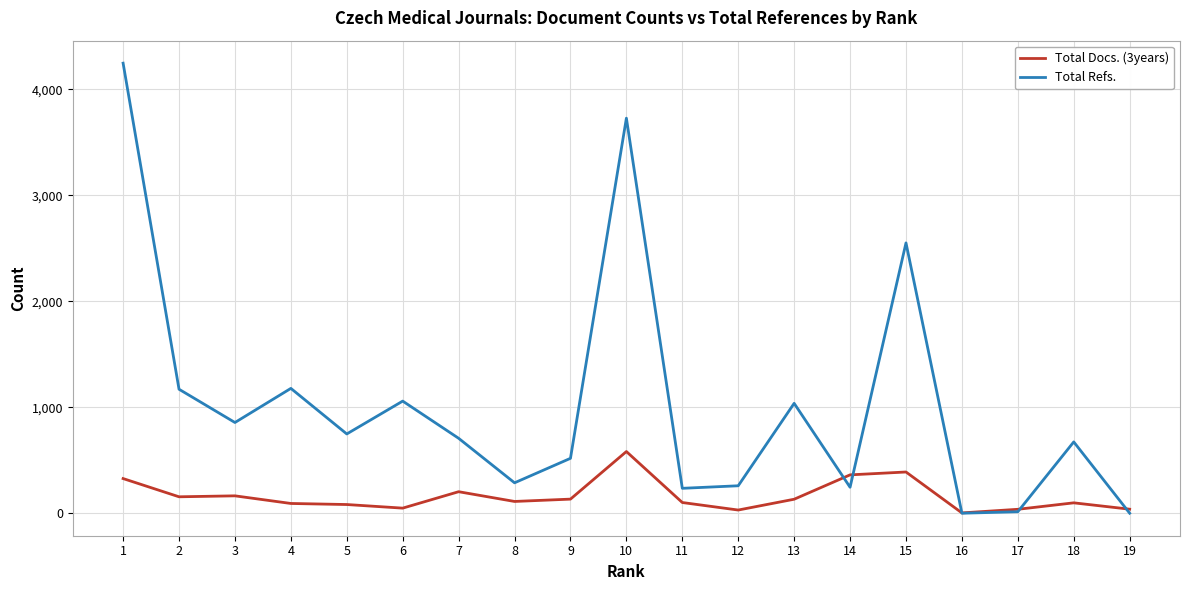

What is the greatest value displayed?

4247